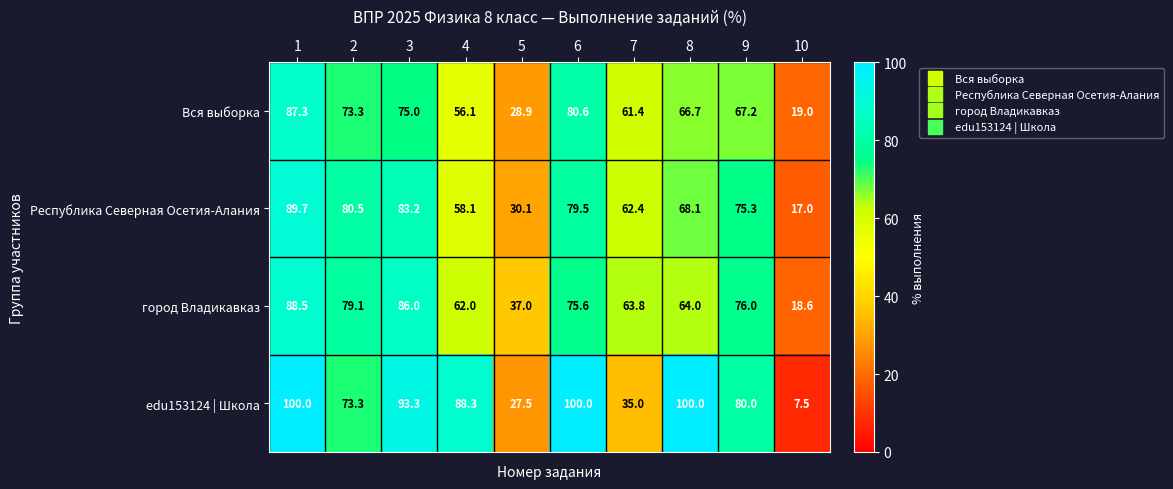

At which category is the sum across all series the highest?

1